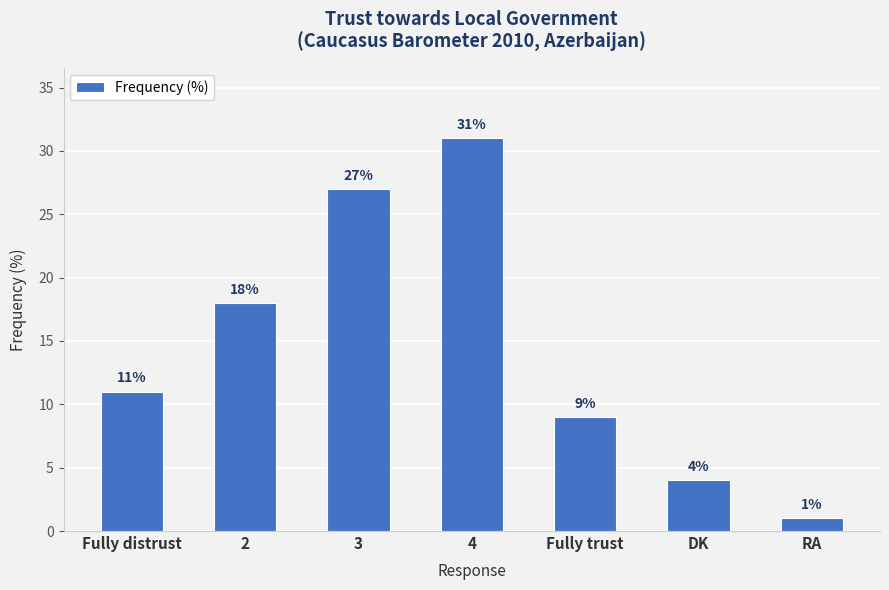

Rank the categories by value from highest to lowest.

4, 3, 2, Fully distrust, Fully trust, DK, RA